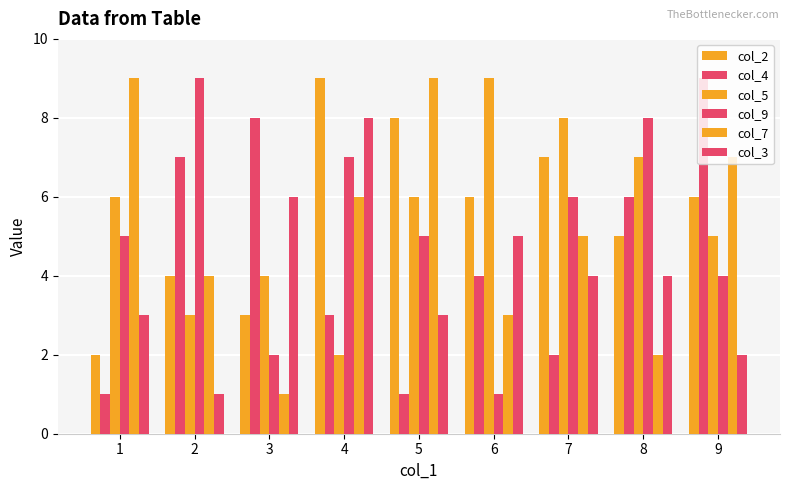

Which series has the widest spread of values?

col_4